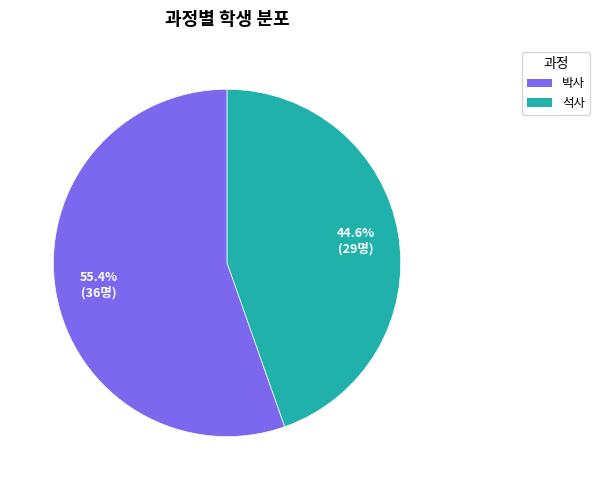

How many segments does this pie chart have?

2